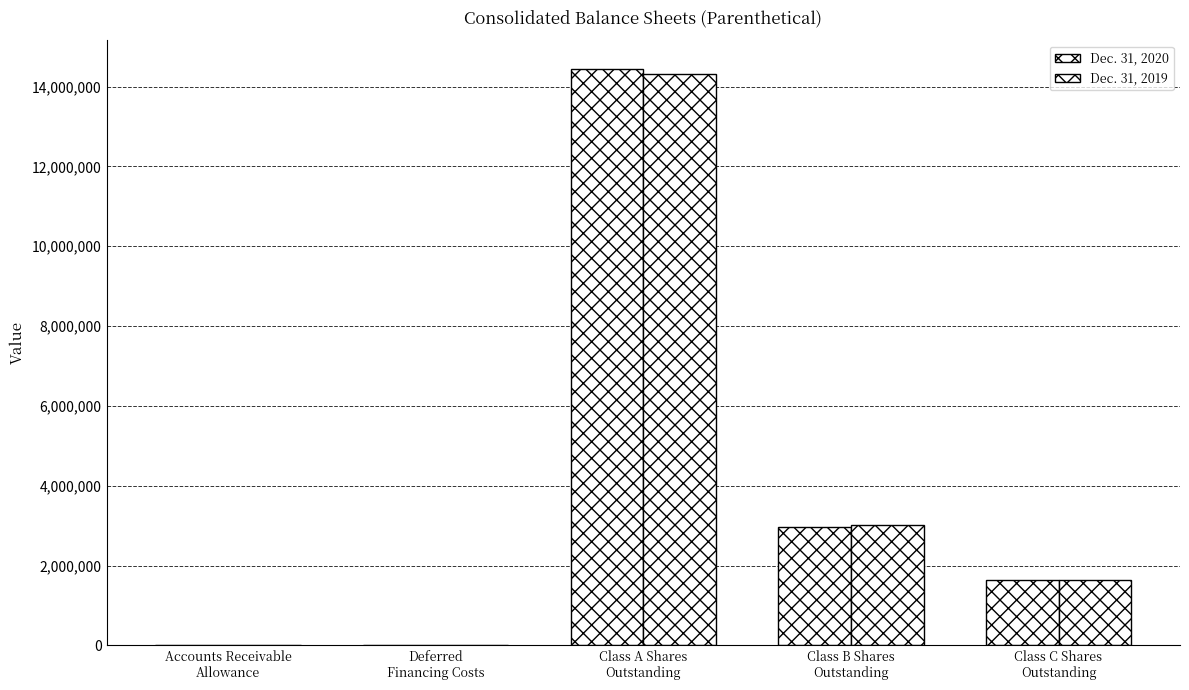

Count the number of categories in the chart.

5